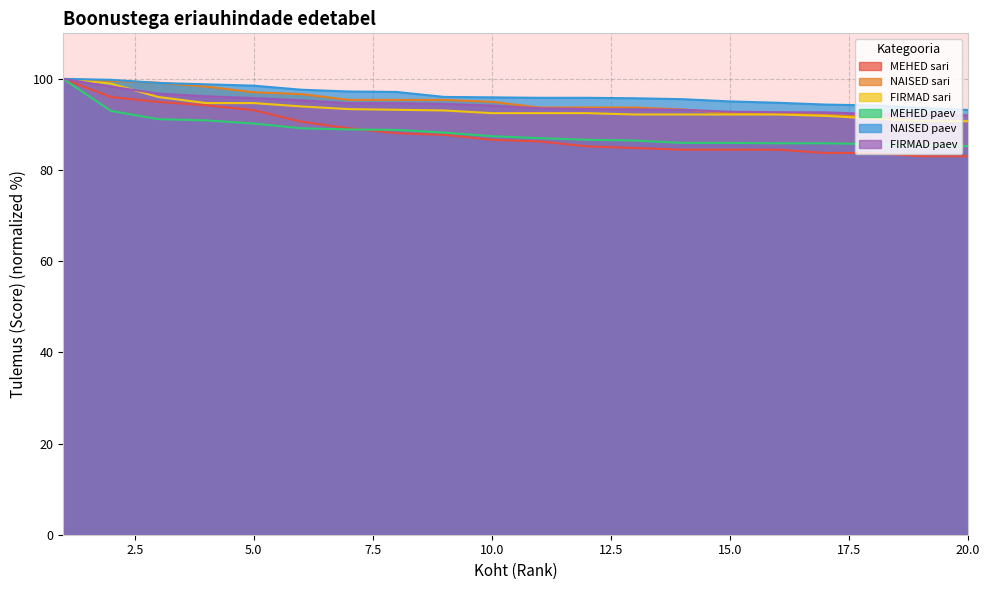

What are all the series names shown in the legend?

MEHED sari, NAISED sari, FIRMAD sari, MEHED paev, NAISED paev, FIRMAD paev